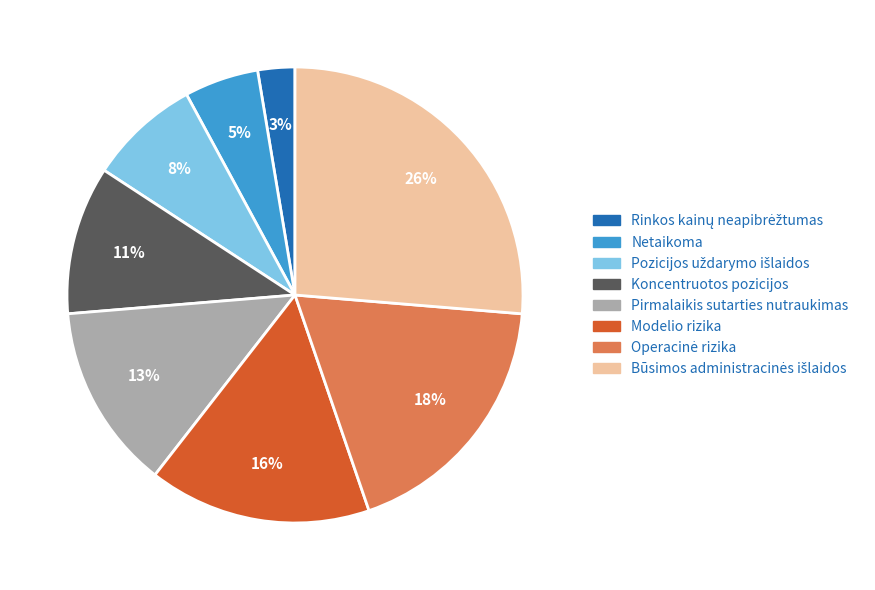

To the nearest percent, what is the combined percentage of Modelio rizika and Pirmalaikis sutarties nutraukimas?

29%